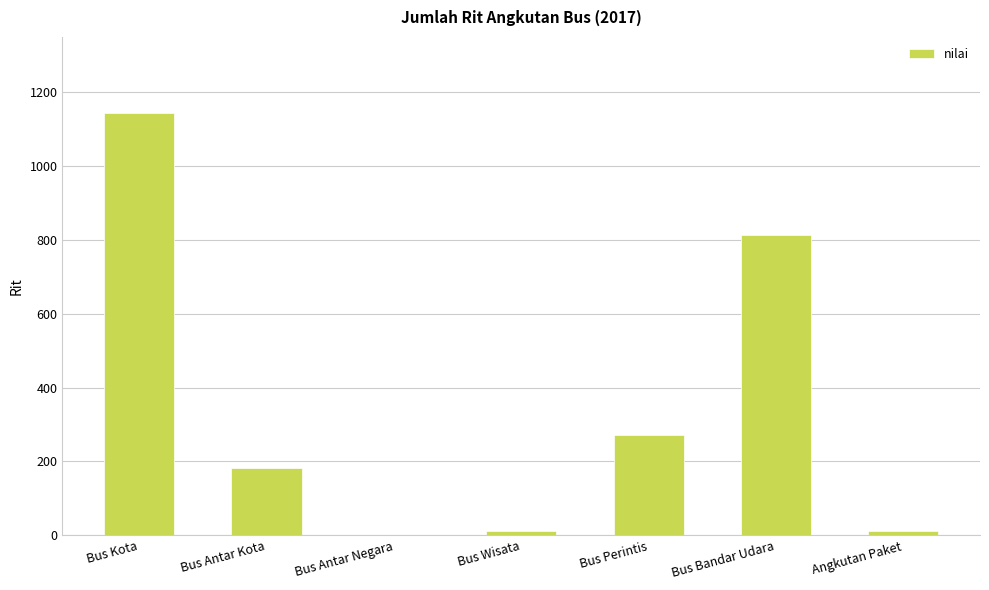

What is the greatest value displayed?

1144